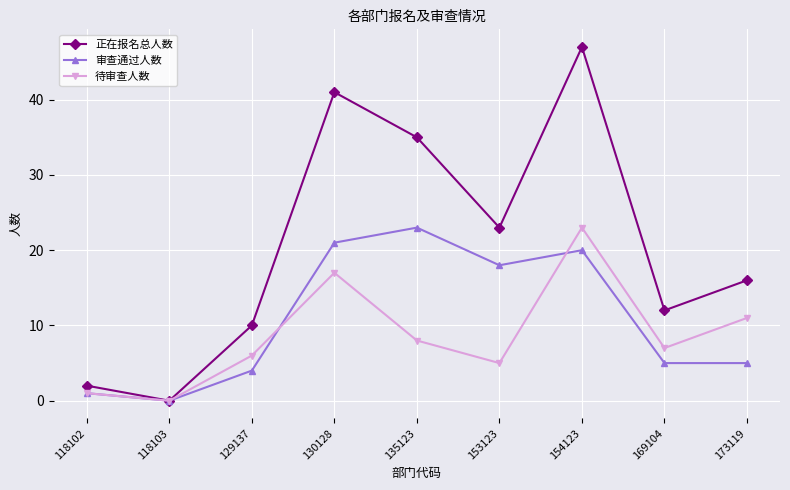

Reading left to right, what are all the values shown in this chart?

正在报名总人数: 2	0	10	41	35	23	47	12	16
审查通过人数: 1	0	4	21	23	18	20	5	5
待审查人数: 1	0	6	17	8	5	23	7	11